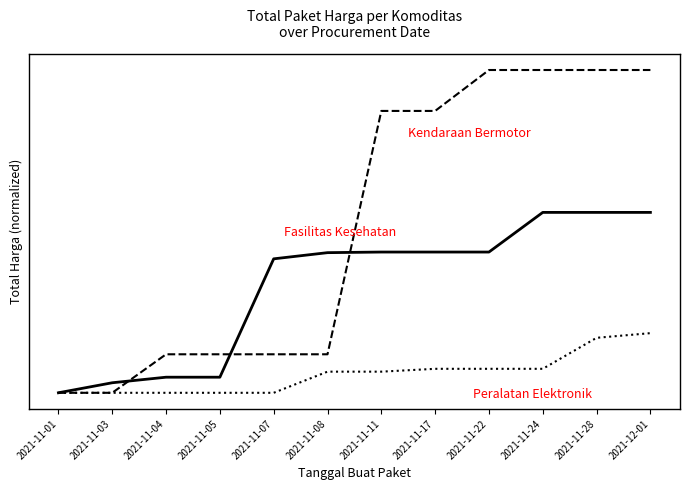

Reading right to left, transcribe all the data shown in this chart.

Fasilitas Kesehatan: 2021-12-01=0.6	2021-11-28=0.6	2021-11-24=0.6	2021-11-22=0.4	2021-11-17=0.4	2021-11-11=0.4	2021-11-08=0.4	2021-11-07=0.4	2021-11-05=0.0	2021-11-04=0.0	2021-11-03=0.0	2021-11-01=0.0
Kendaraan Bermotor: 2021-12-01=1.0	2021-11-28=1.0	2021-11-24=1.0	2021-11-22=1.0	2021-11-17=0.9	2021-11-11=0.9	2021-11-08=0.1	2021-11-07=0.1	2021-11-05=0.1	2021-11-04=0.1	2021-11-03=0.0	2021-11-01=0.0
Peralatan Elektronik: 2021-12-01=0.2	2021-11-28=0.2	2021-11-24=0.1	2021-11-22=0.1	2021-11-17=0.1	2021-11-11=0.1	2021-11-08=0.1	2021-11-07=0.0	2021-11-05=0.0	2021-11-04=0.0	2021-11-03=0.0	2021-11-01=0.0